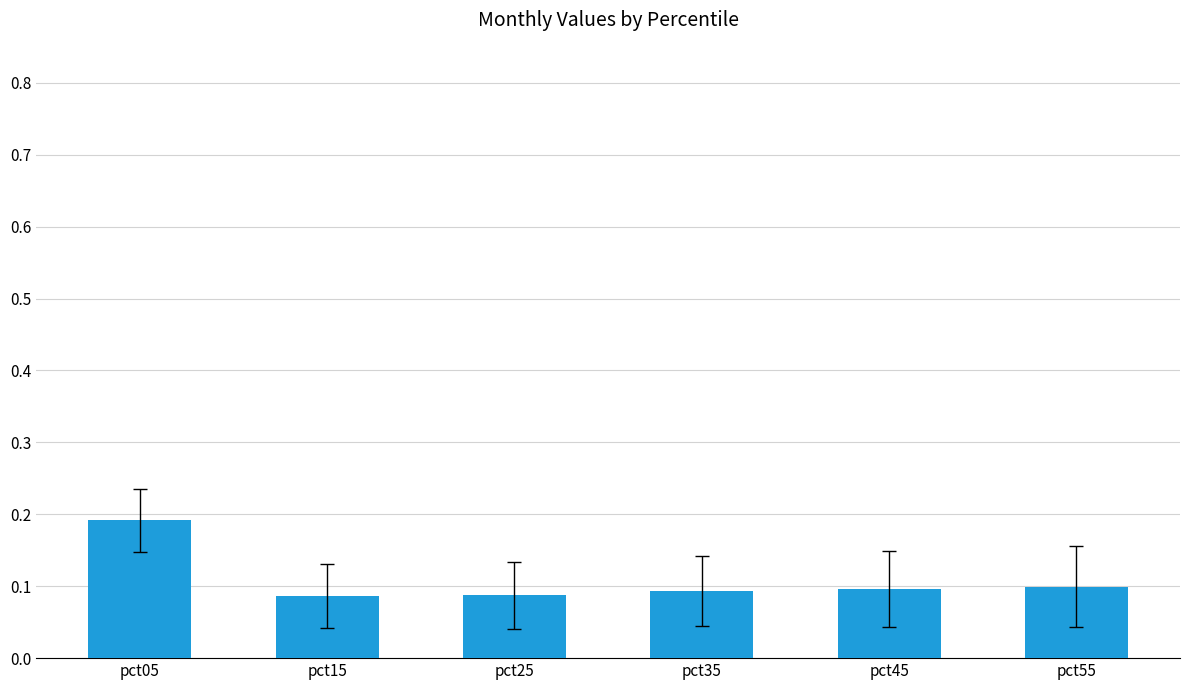

Between pct45 and pct05, which is larger?

pct05